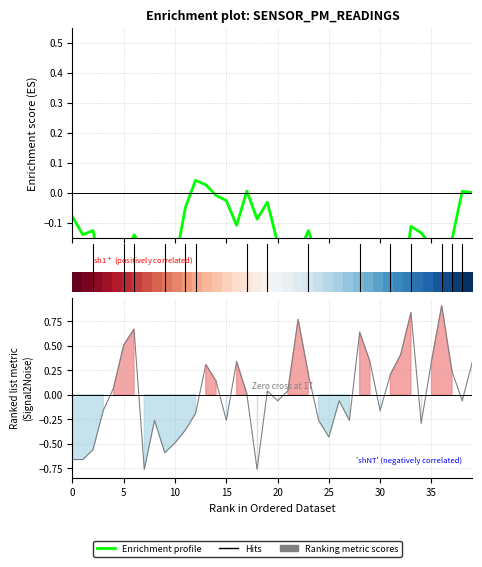

Does the chart have visible grid lines?

Yes